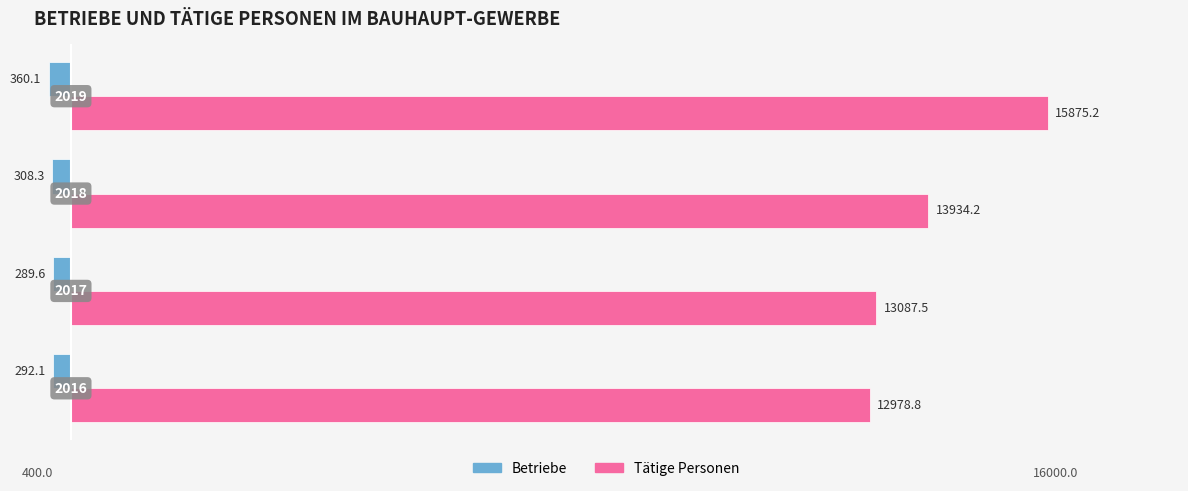

What are all the series names shown in the legend?

Betriebe, Tätige Personen